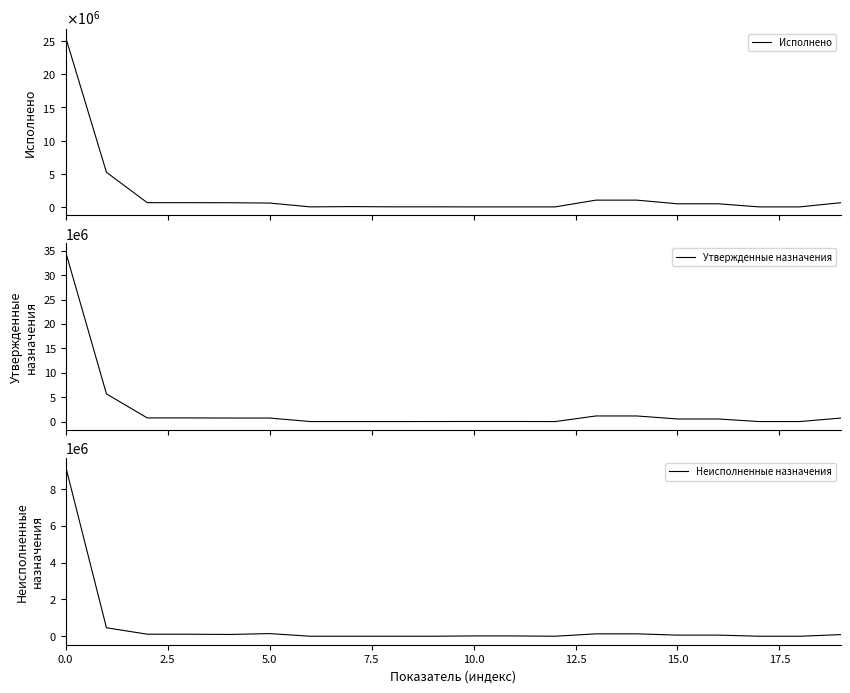

Reading left to right, list all the values displayed in this chart.

Исполнено: 25557800.9	5214230.0	639011.5	639011.5	627259.5	580376.8	2641.9	44240.8	10445.5	10445.5	1306.5	1282.5	24.0	1019883.5	1019883.5	469315.6	469315.6	3300.1	3300.1	631535.4
Утвержденные назначения: 34789021.5	5675679.3	750000.0	750000.0	724000.0	724000.0	0.0	0.0	0.0	8000.0	18000.0	18000.0	0.0	1150000.0	1150000.0	530000.0	530000.0	3500.0	3500.0	720000.0
Неисполненные назначения: 9231220.6	461449.3	110988.5	110988.5	96740.5	143623.2	0.0	0.0	0.0	0.0	16693.5	16717.5	0.0	130116.5	130116.5	60684.4	60684.4	199.9	199.9	88464.6